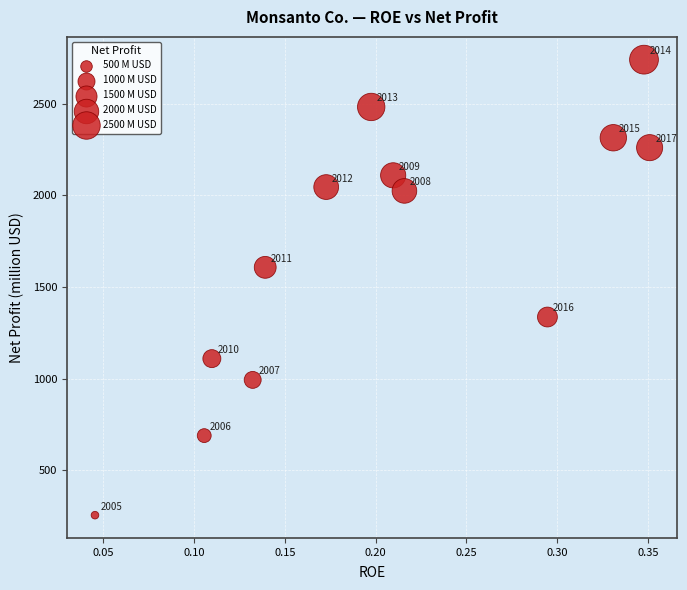

What Y value in the scatter plot is closest to 1497?

1607